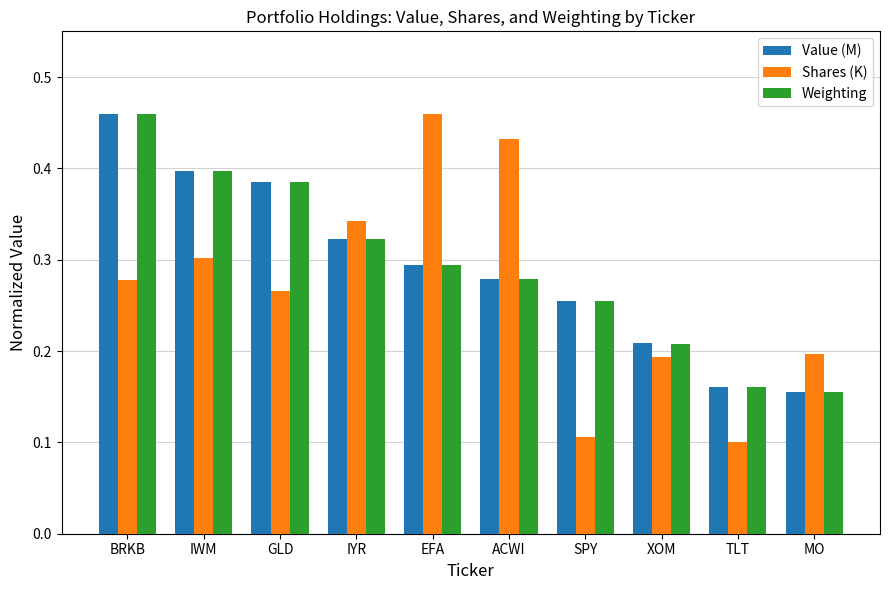

How many bars are there in each group?

3